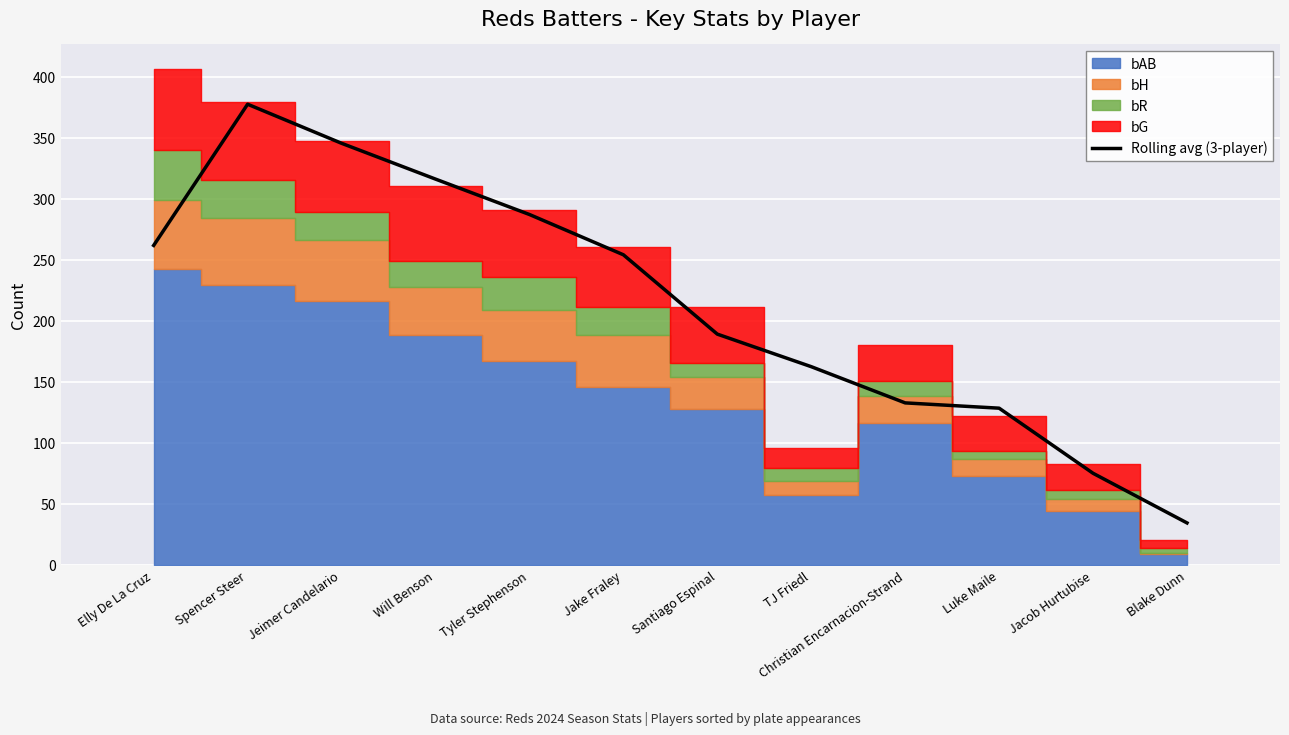

What is the label of the 4th bar from the left?

Will Benson